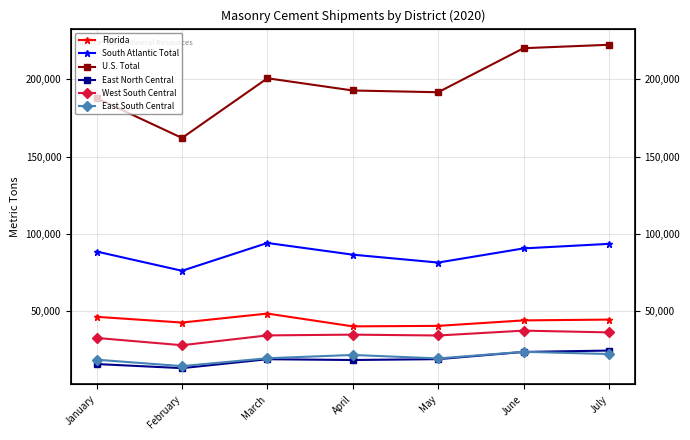

True or false: East South Central has a value of 14054 at June.

False